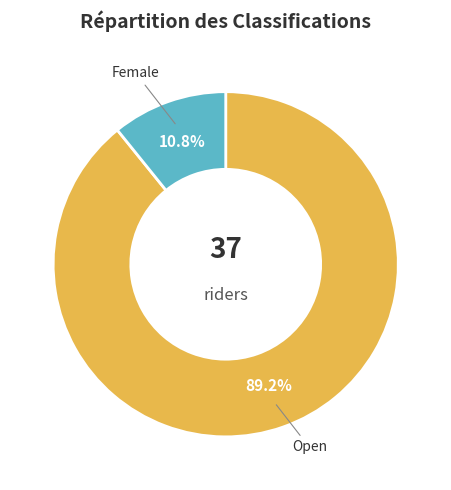

To the nearest percent, what portion does Female represent?

11%